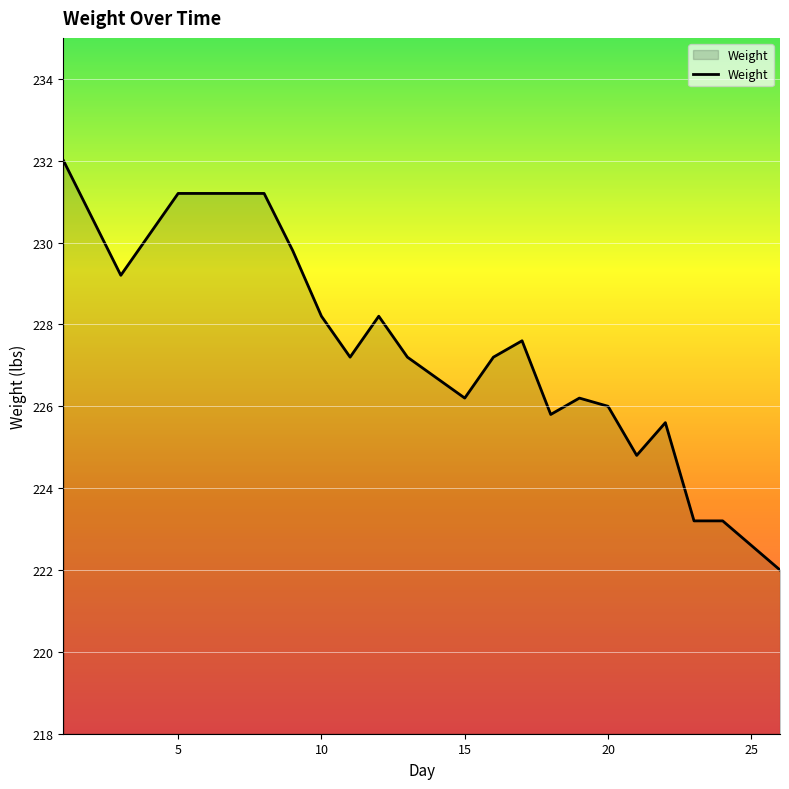

What is the greatest value displayed?

232.0